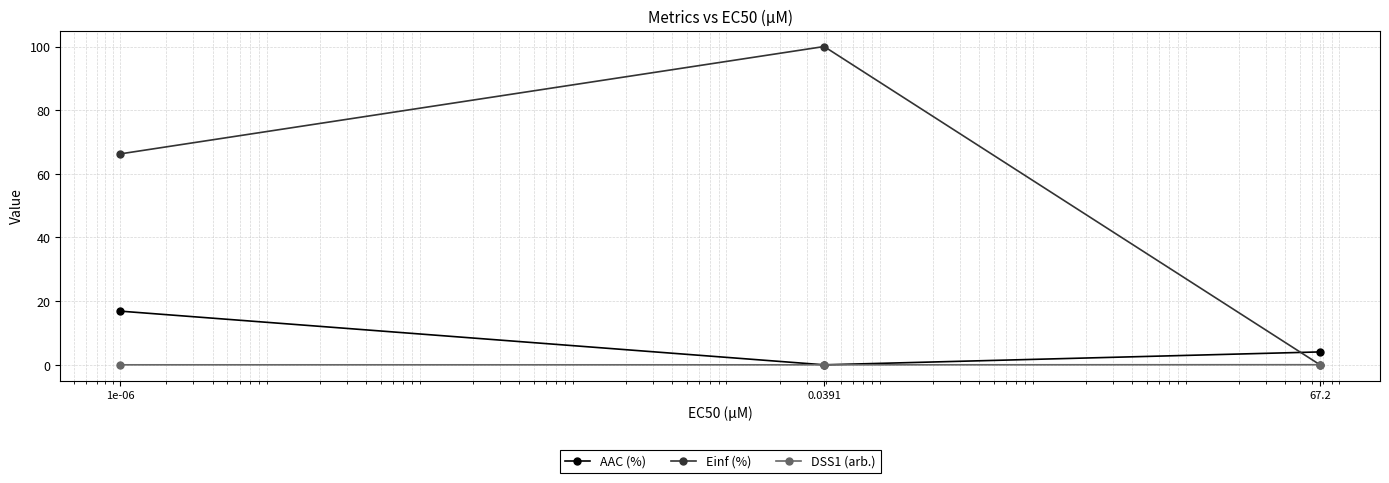

What is the sum of all Einf (%) values?

166.3